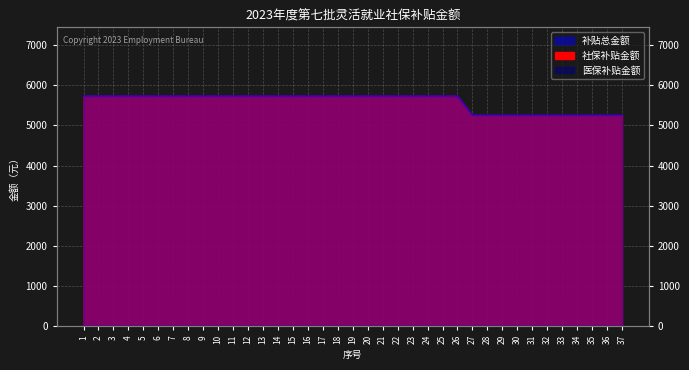

Which series has the largest range (max minus min)?

社保补贴金额